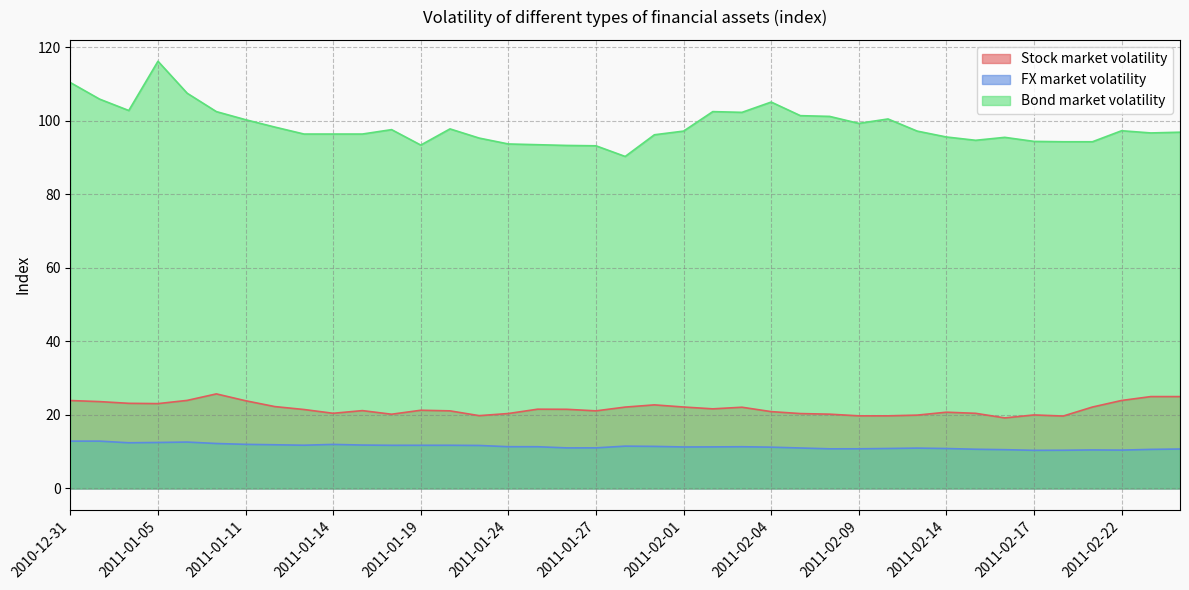

Between 2011-02-02 and 2011-01-11, which is larger?

2011-01-11